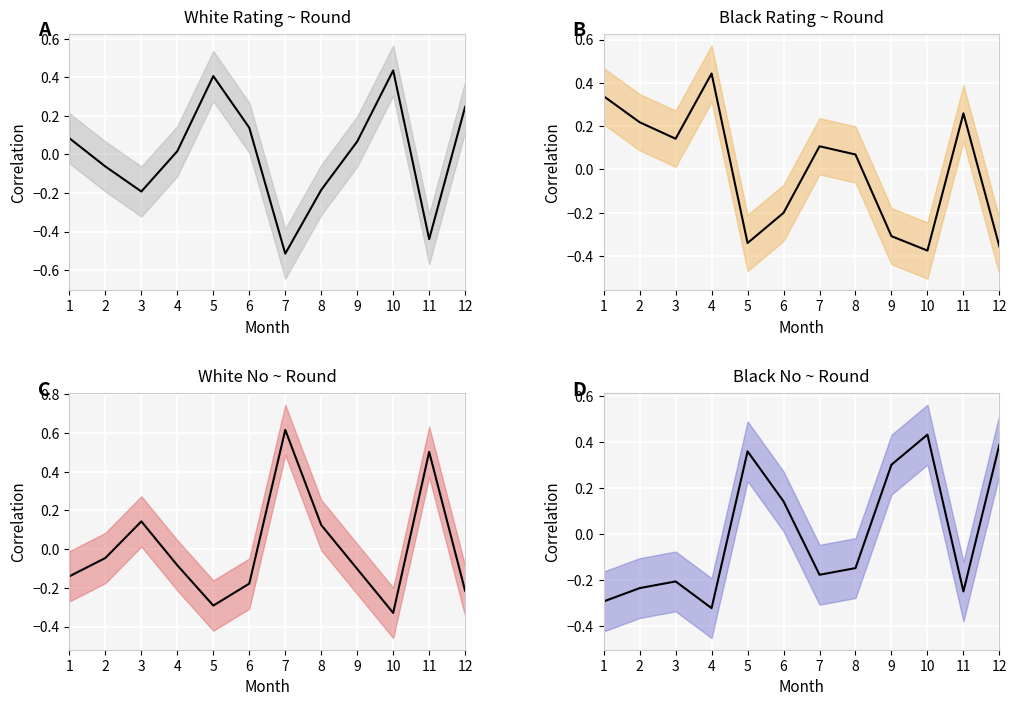

The value of White Rating at 4 is 0.0. True or false?

True